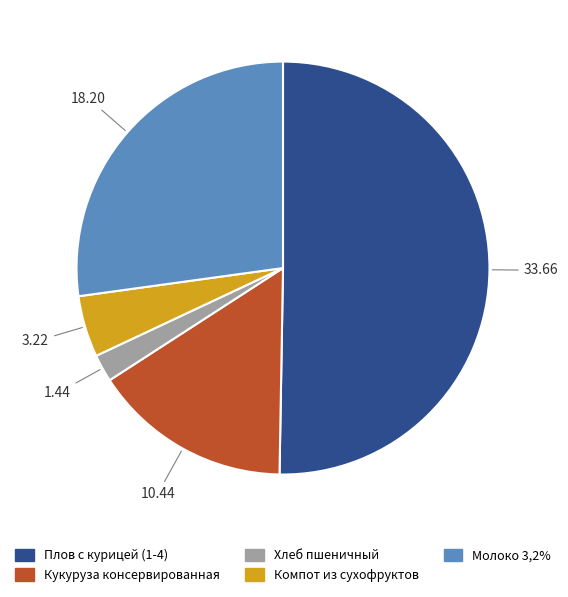

Between Кукуруза консервированная and Молоко 3,2%, which is larger?

Молоко 3,2%